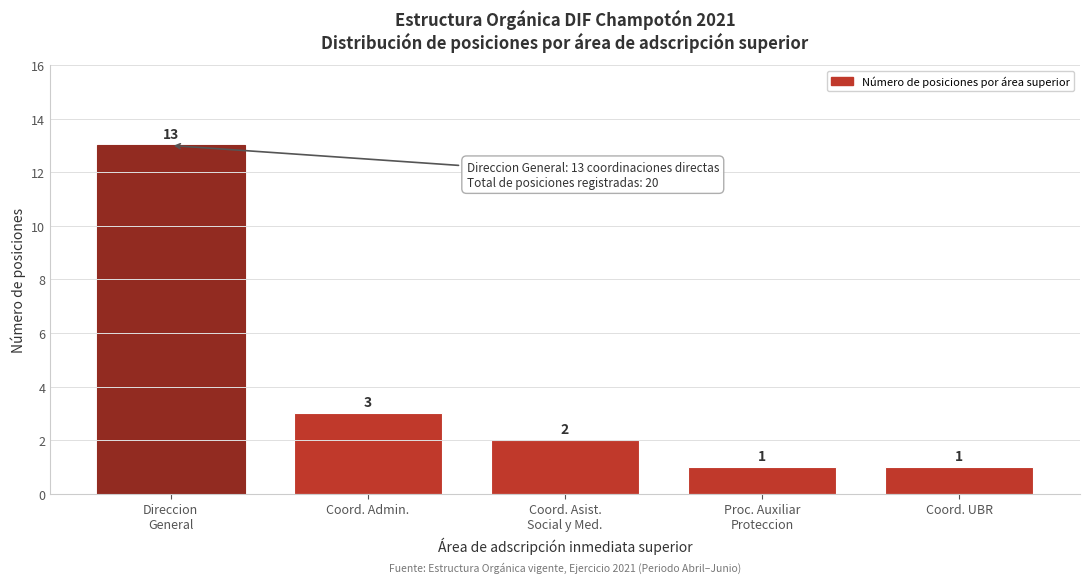

Reading right to left, transcribe all the data shown in this chart.

1	1	2	3	13